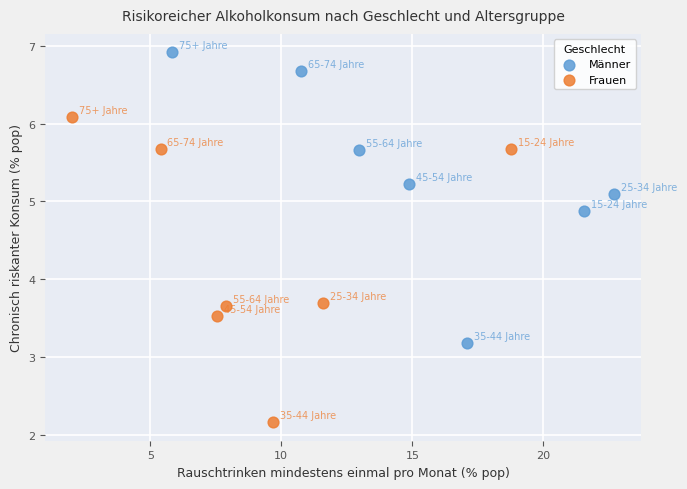

Which series contains the lowest Y value?

Frauen